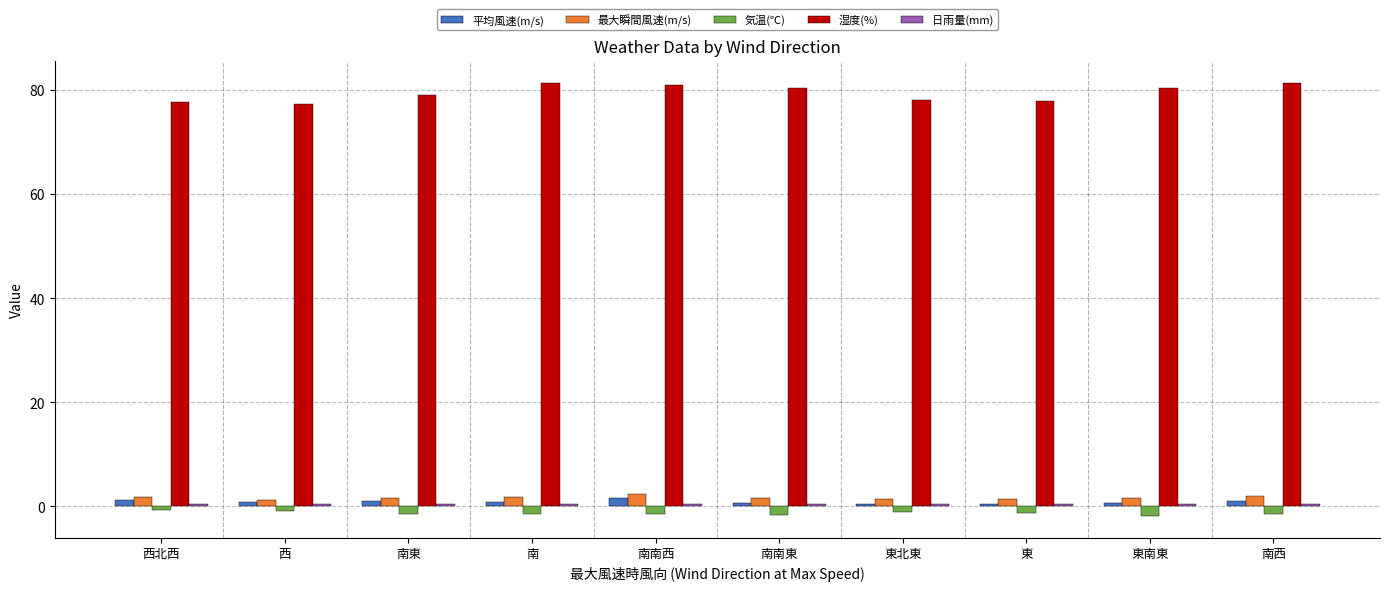

Between 西北西 and 東南東, which series saw the biggest shift?

湿度(%)